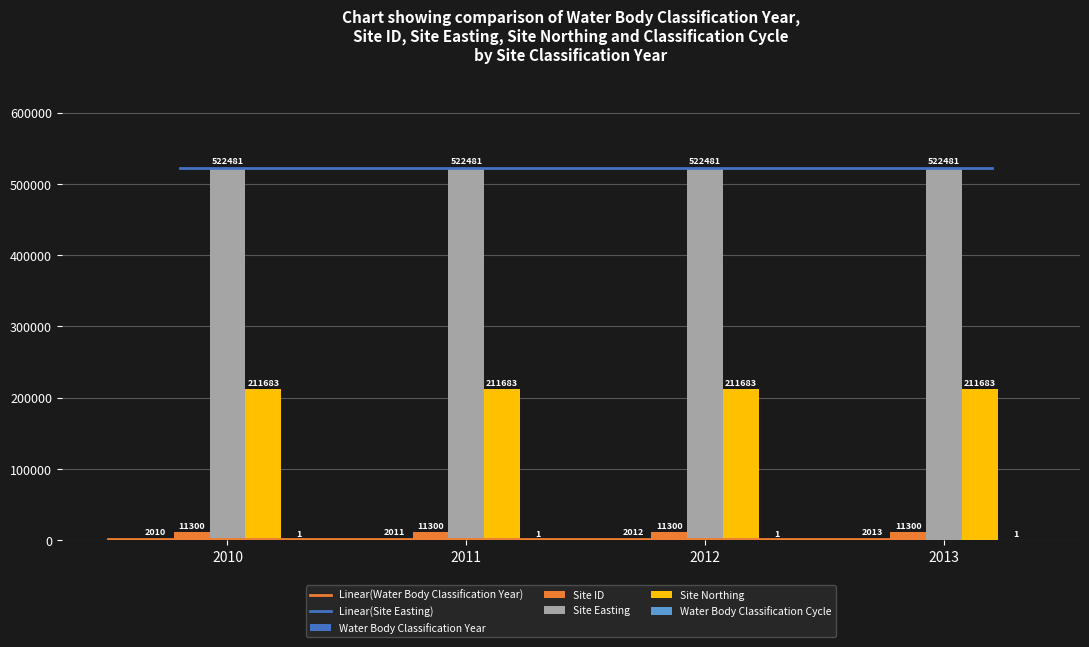

Which series has the largest total across all categories?

Site Easting